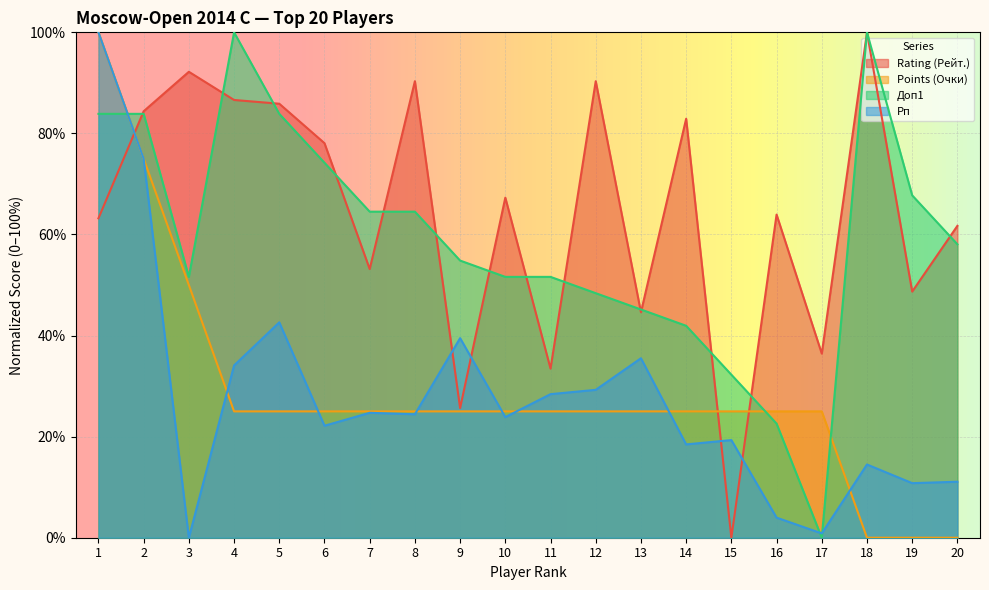

Which category has the lowest value across all series?

15